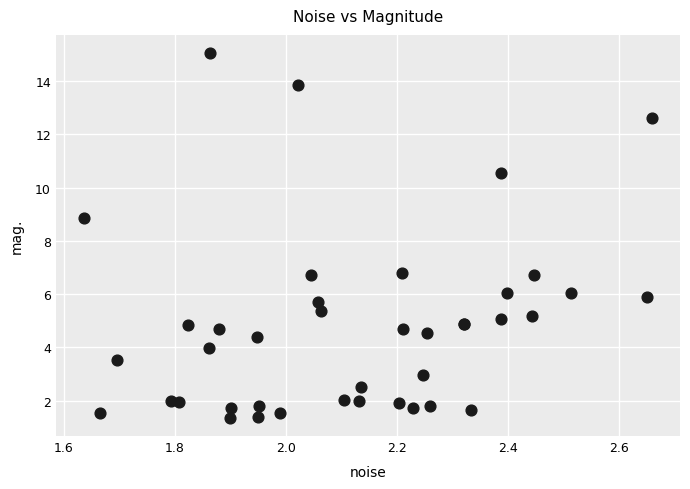

What Y value in the scatter plot is closest to 8?

8.9